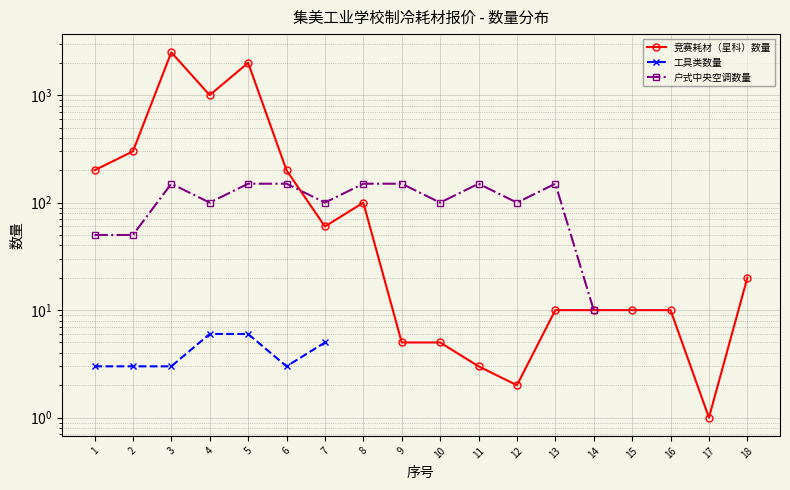

Which series changed the most between 5 and 11?

竞赛耗材（星科）数量